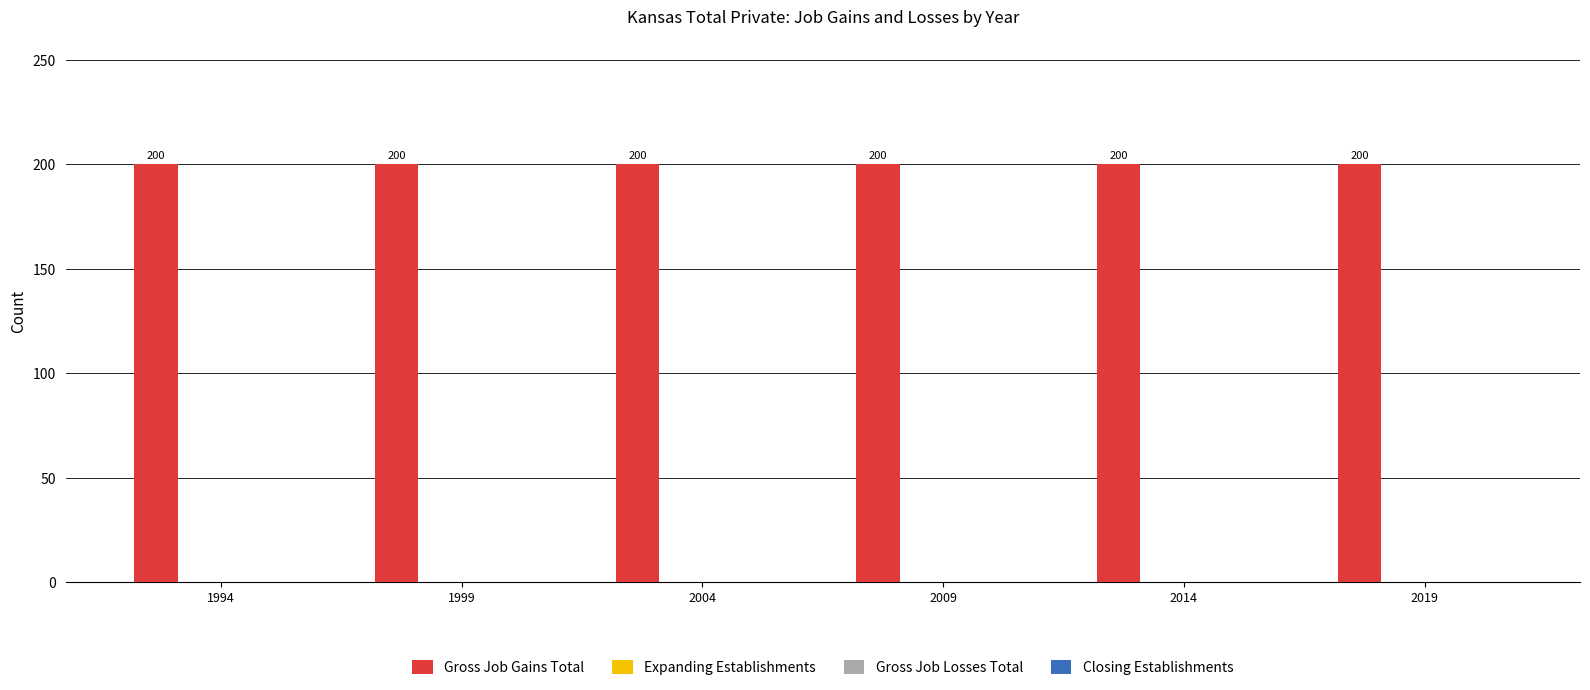

Which category has the lowest value across all series?

1994